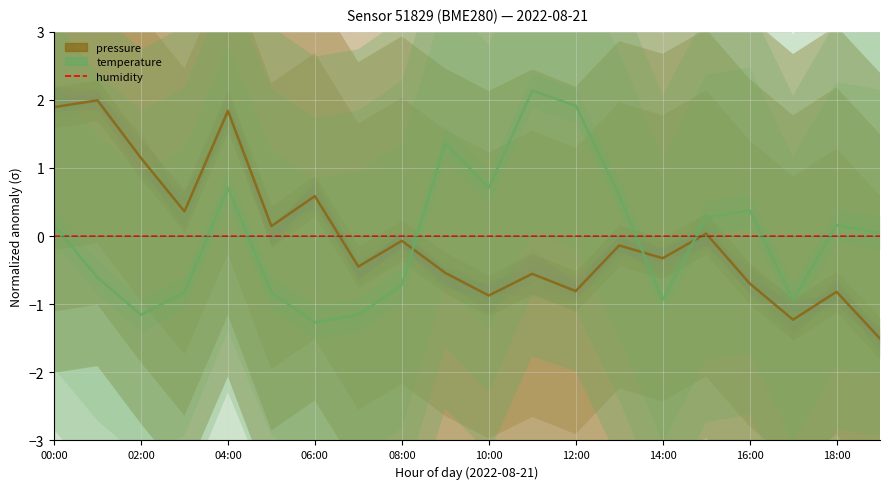

After their last crossing, which series has the higher values: temperature or pressure?

temperature